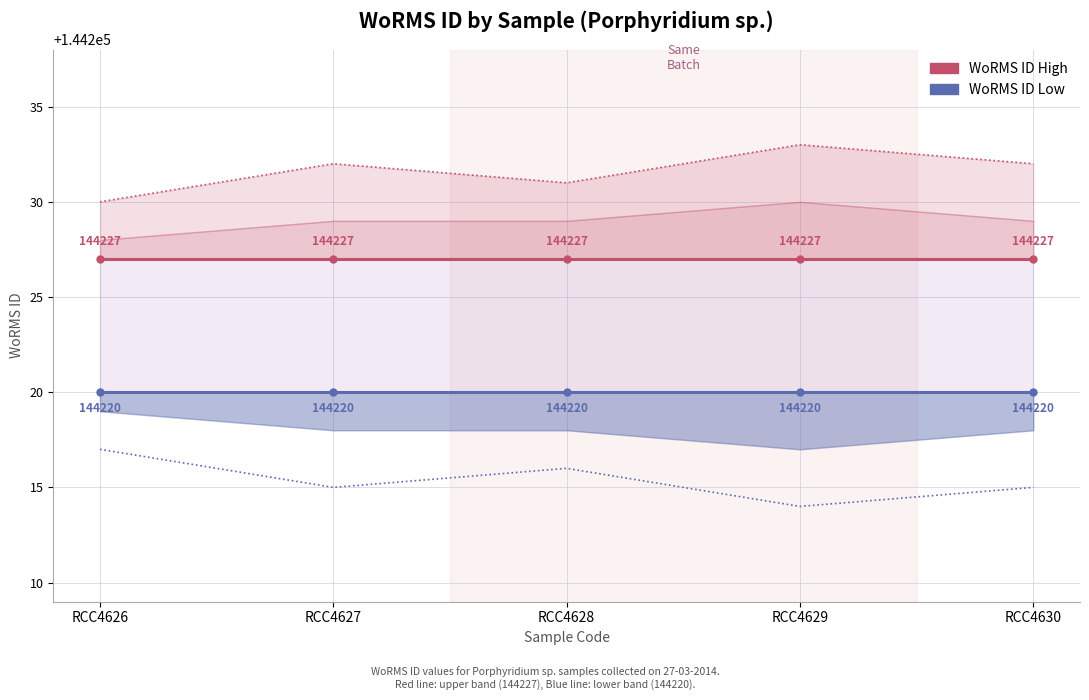

True or false: WoRMS ID Low and WoRMS ID High intersect in this chart.

False